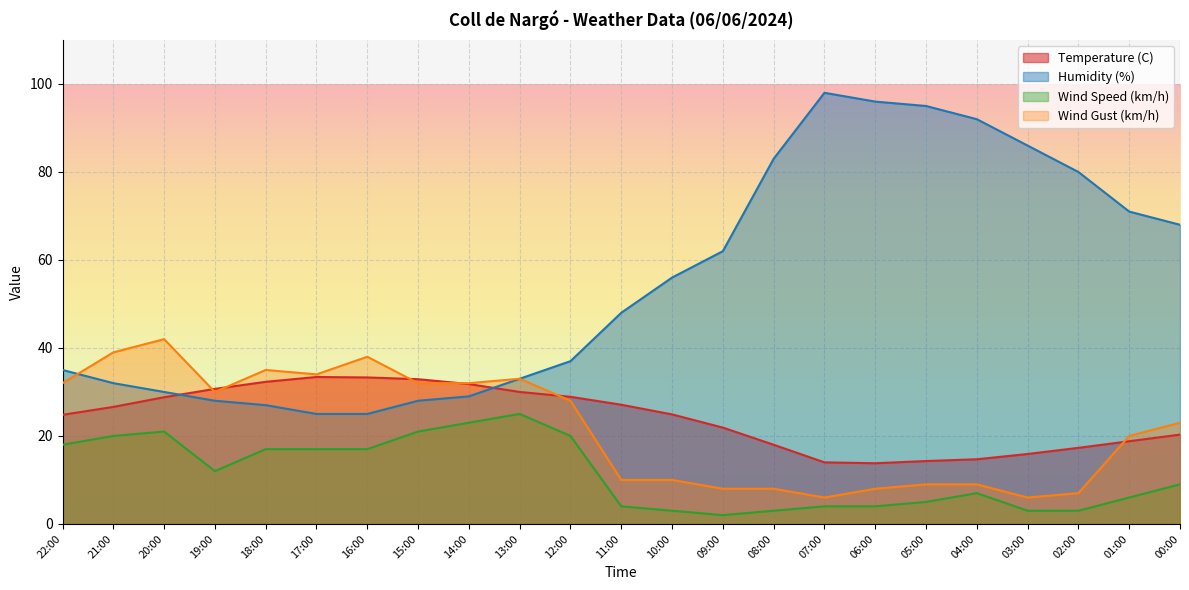

Read the Temperature (C) value at 13:00.

30.0